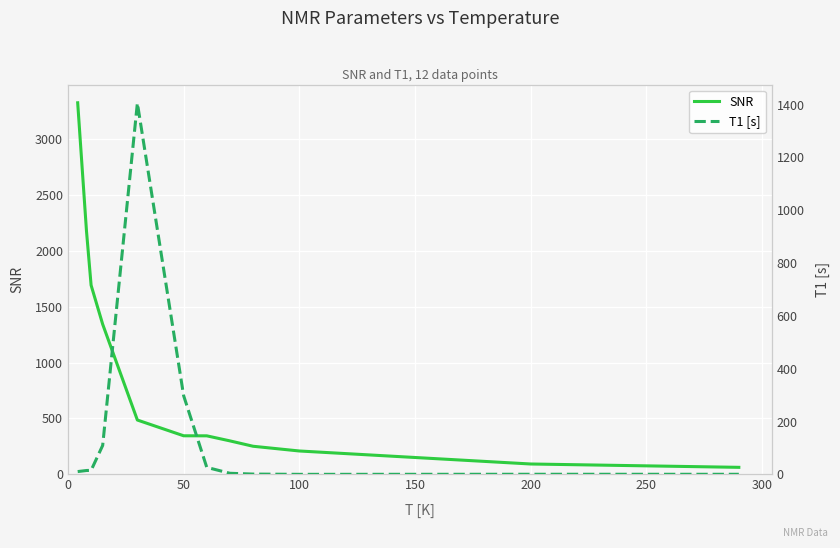

Is it true that SNR equals 92.9 at 200?

True